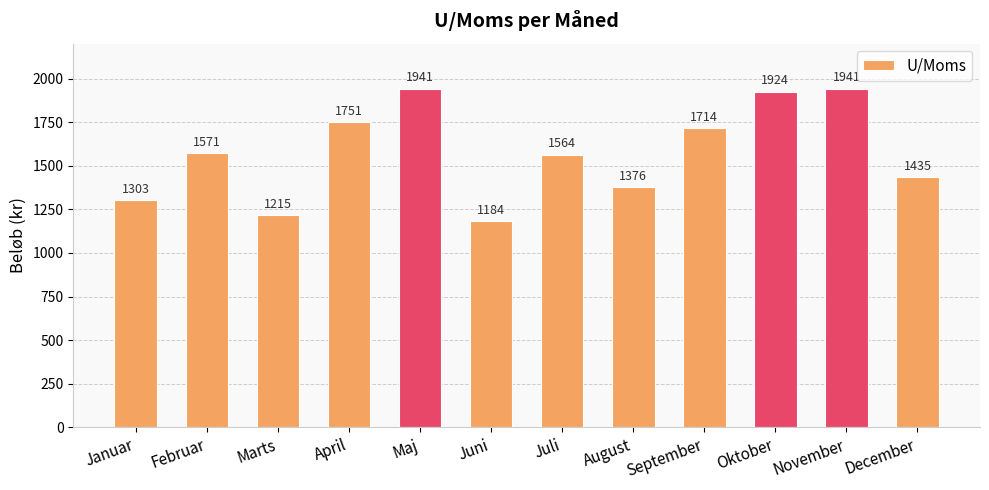

What is the label of the 1st bar from the right?

December